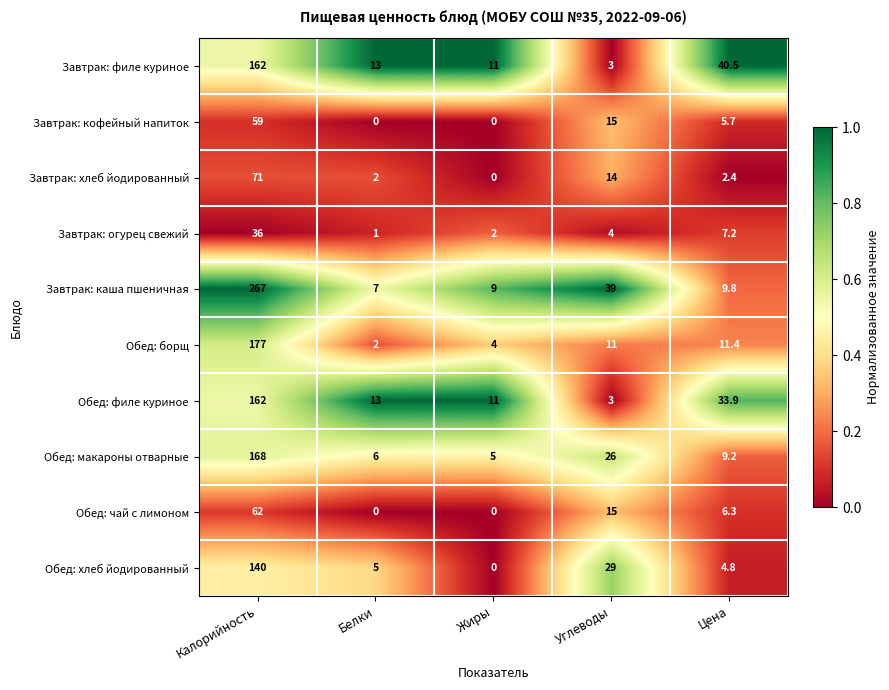

What is the average value of the Завтрак: кофейный напиток series?

15.9